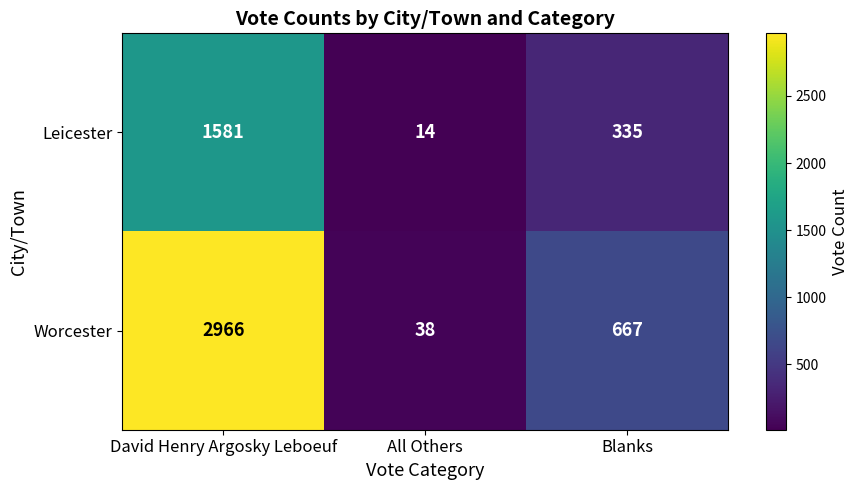

What is the average value of the Leicester series?

643